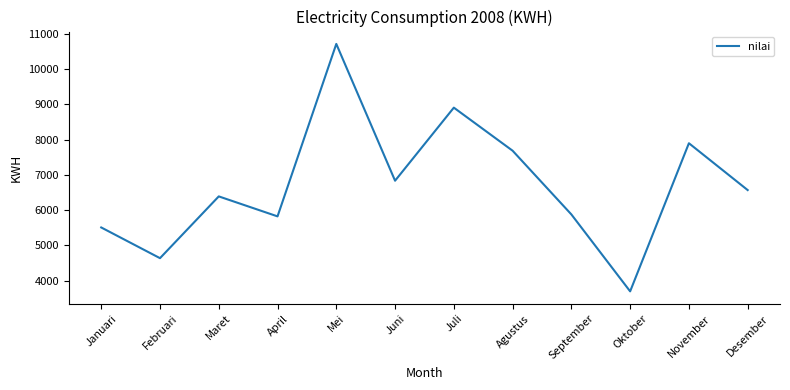

How many lines are shown in the chart?

1